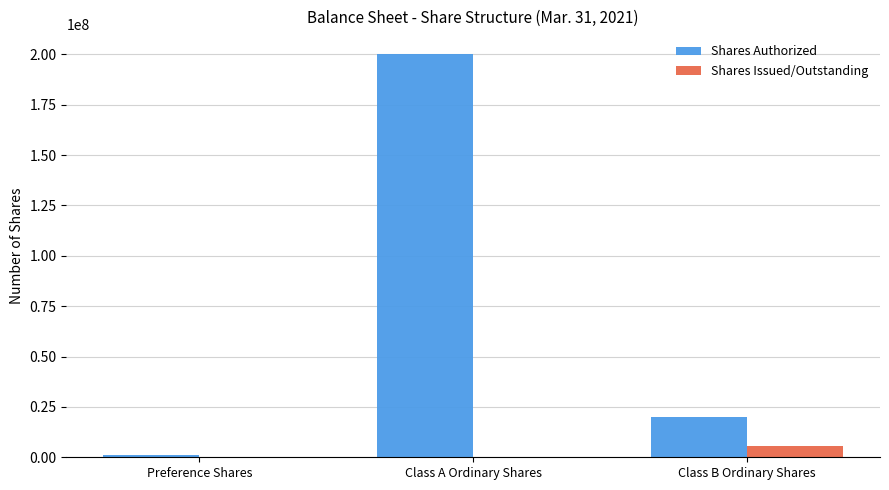

What is the maximum value shown in the chart?

200000000